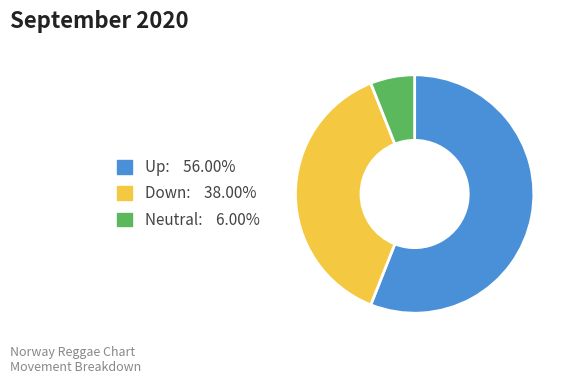

Is there any slice that represents more than half of the pie?

Yes